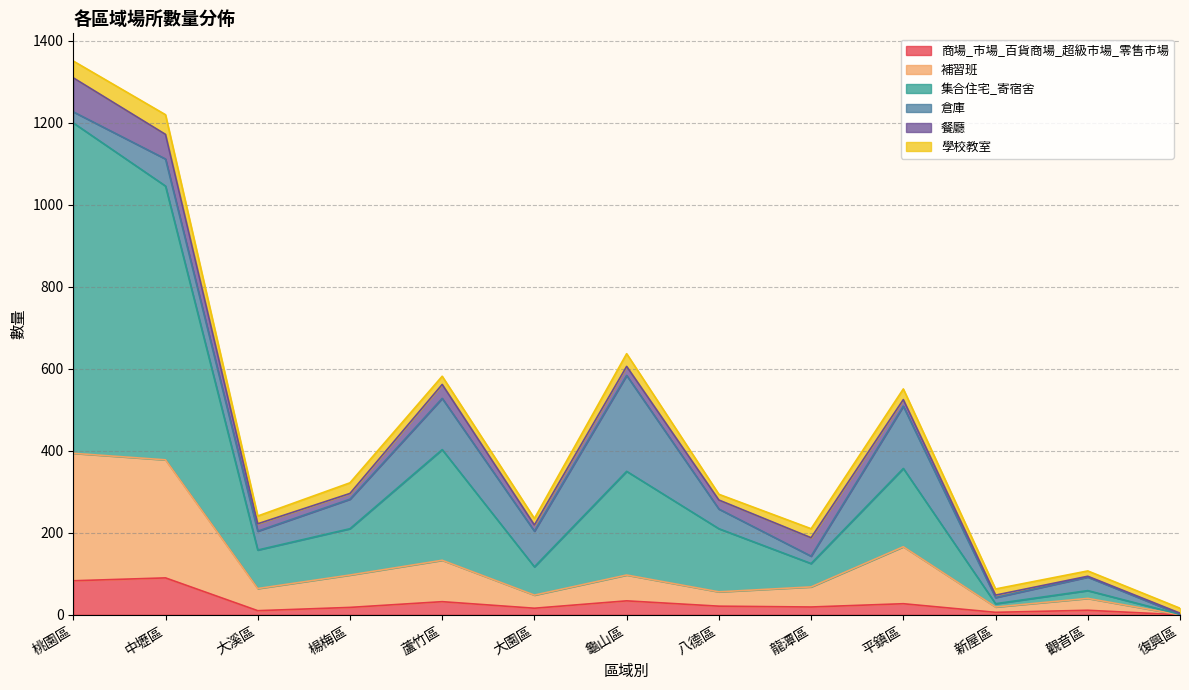

What position from the left is 桃園區?

1